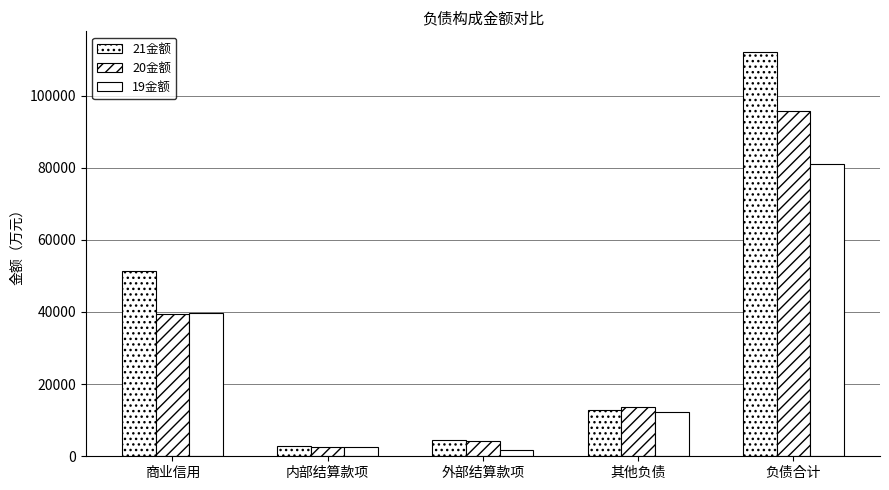

Rank the series by their average value, from lowest to highest.

19金额, 20金额, 21金额